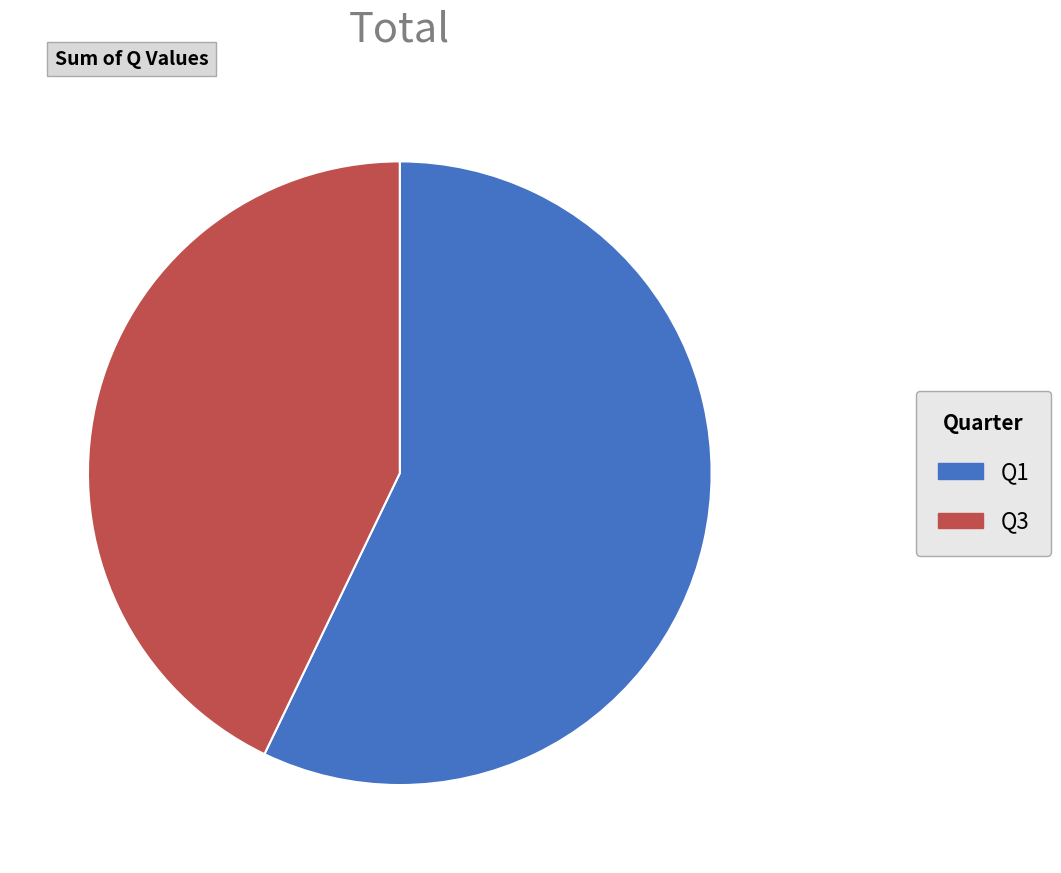

True or false: Q1 accounts for 52% of the total.

False